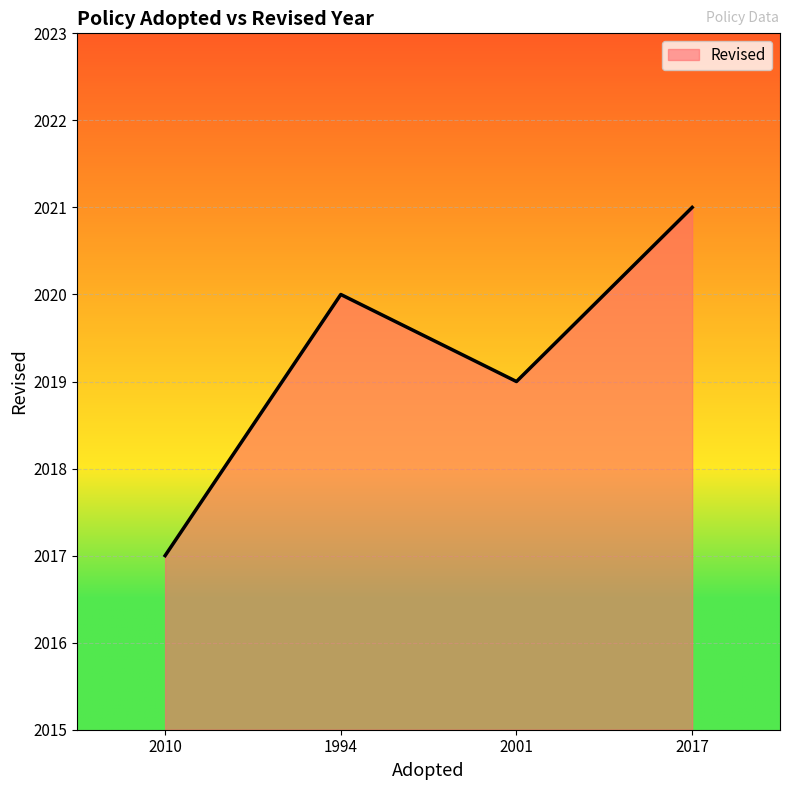

List the labels in order of value, largest first.

2017, 1994, 2001, 2010